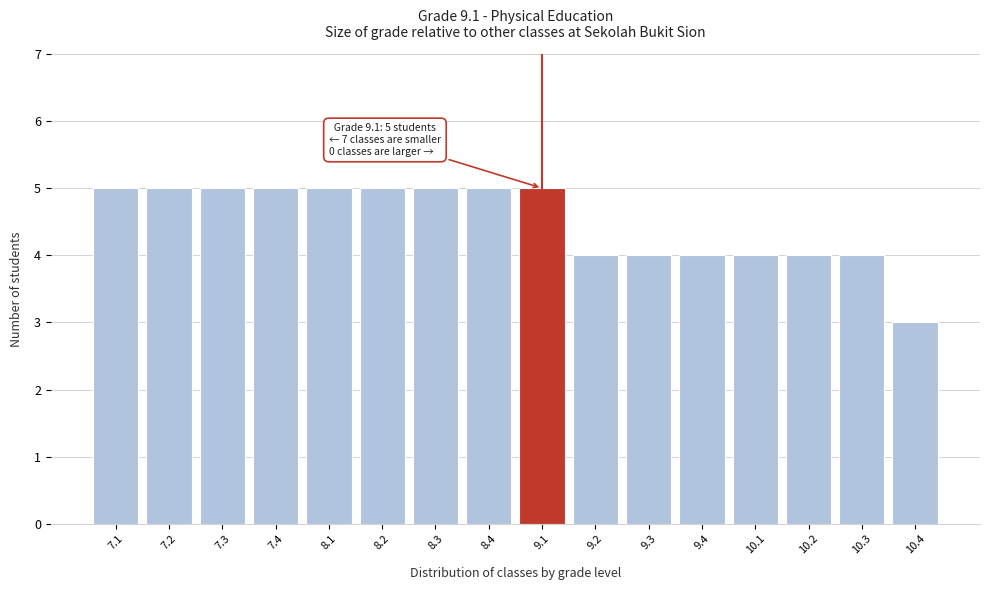

Reading right to left, list all the values displayed in this chart.

3	4	4	4	4	4	4	5	5	5	5	5	5	5	5	5